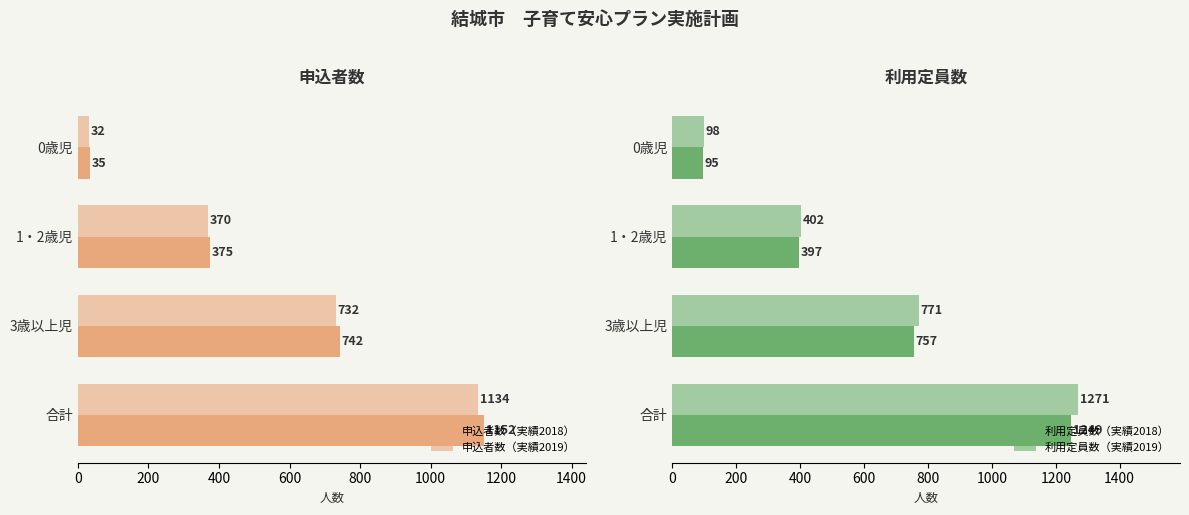

How many data points in 申込者数（実績2018） are less than 742?

2